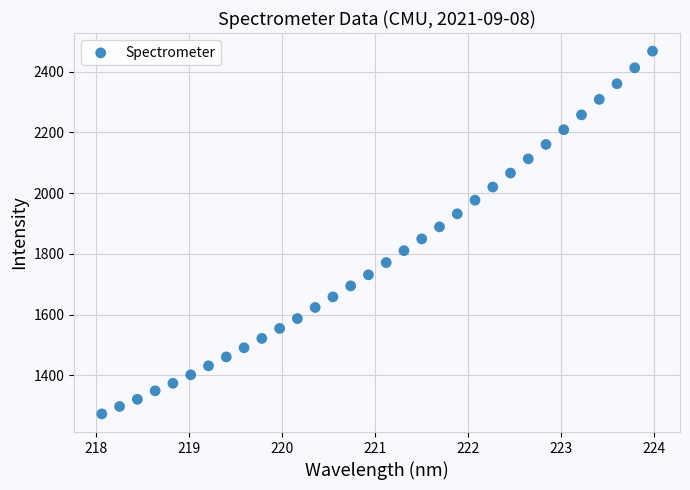

What is the range of X values (max minus min)?

5.9